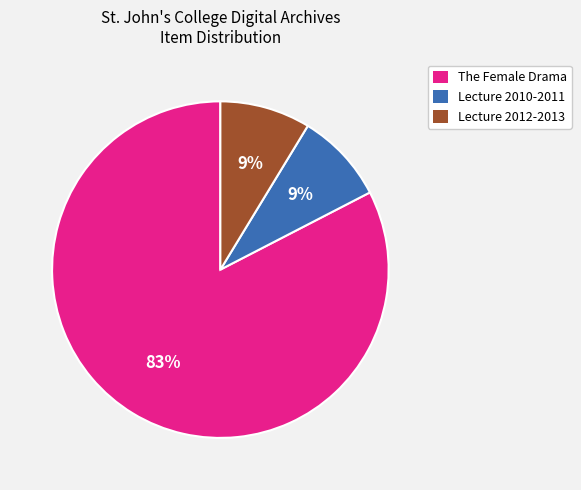

Is there a majority slice in this chart?

Yes